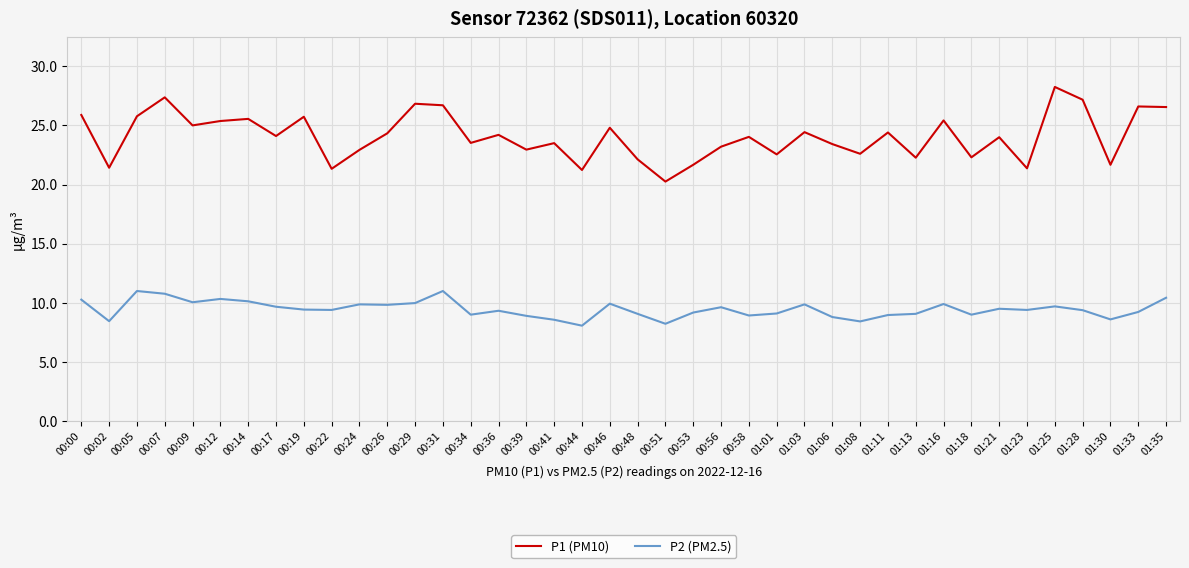

What position from the right is 00:46?

21